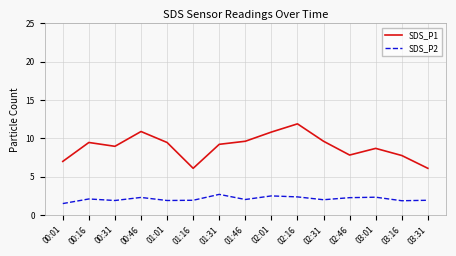

True or false: SDS_P2 and SDS_P1 cross at least once.

False